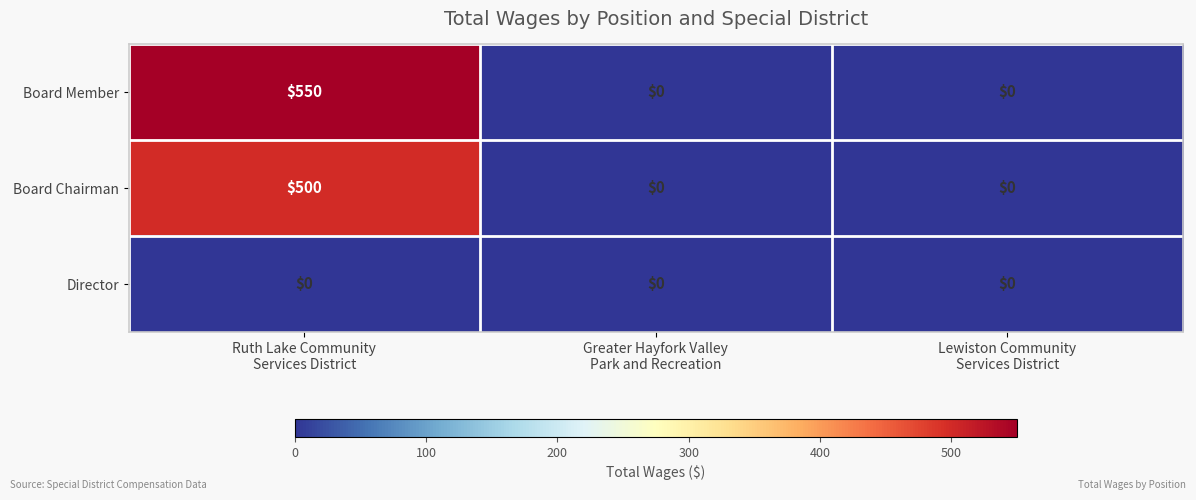

What is the sum of all Board Member values?

550